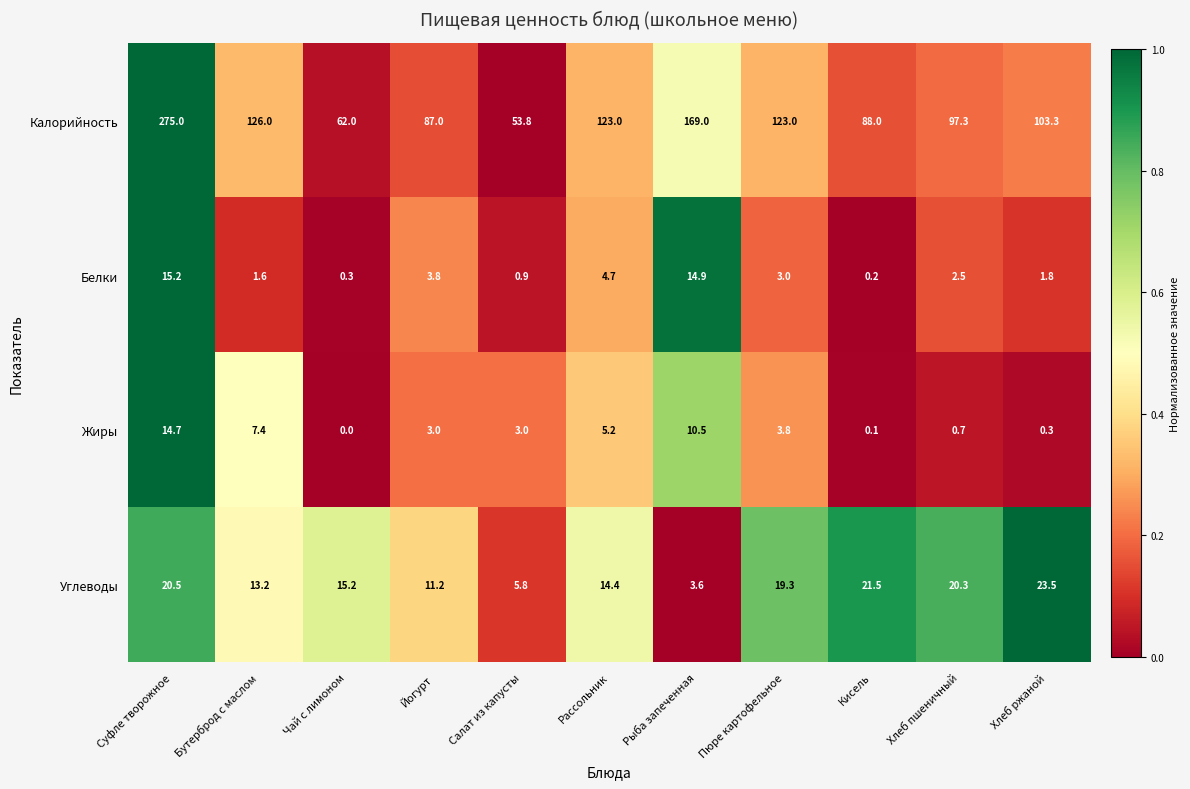

At which category does the chart reach its peak across all series?

Суфле творожное